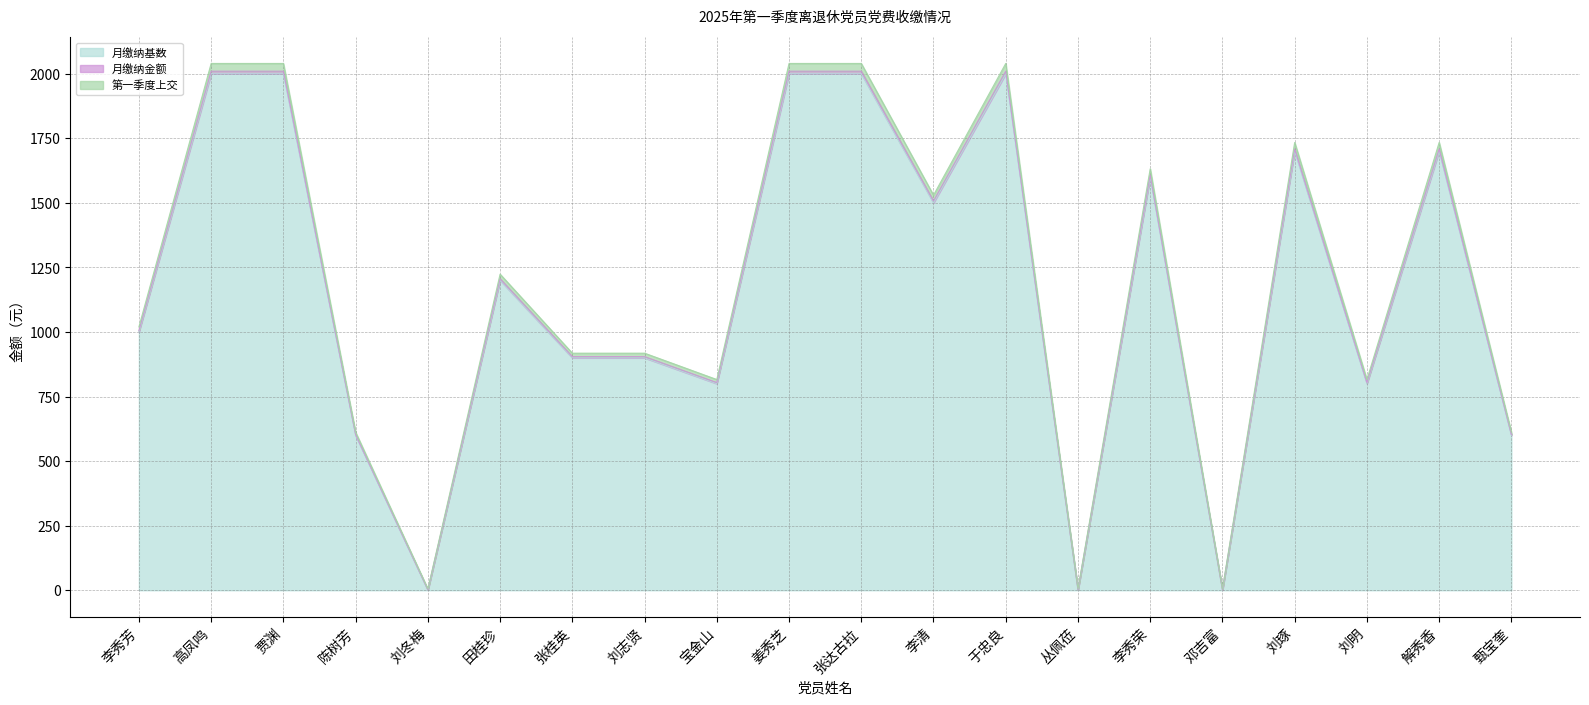

Rank the categories by 月缴纳基数 value from lowest to highest.

刘冬梅, 丛佩莅, 邓吉富, 陈树芳, 甄宝奎, 宝金山, 刘明, 张桂英, 刘志贤, 李秀芳, 田桂珍, 李清, 李秀荣, 刘琢, 解秀香, 高凤鸣, 贾渊, 姜秀芝, 张达古拉, 于忠良